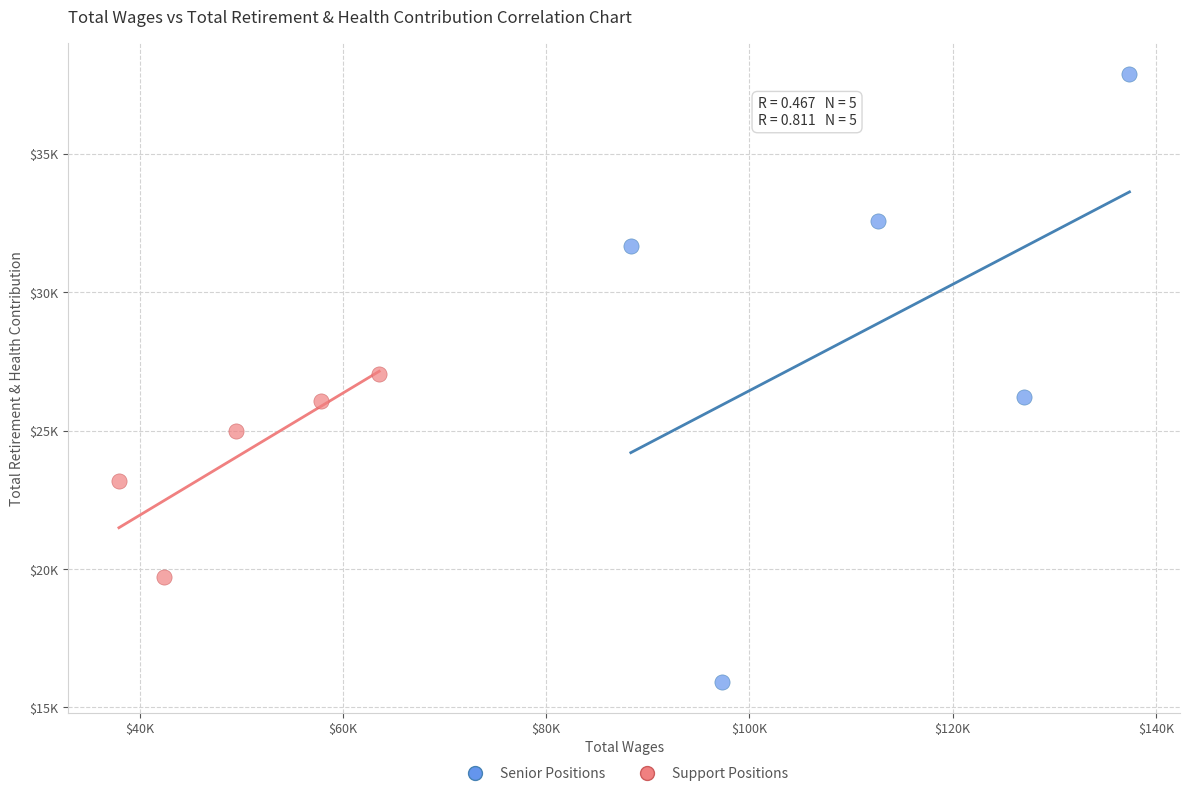

Which series has the largest Y range (max minus min)?

Senior Positions